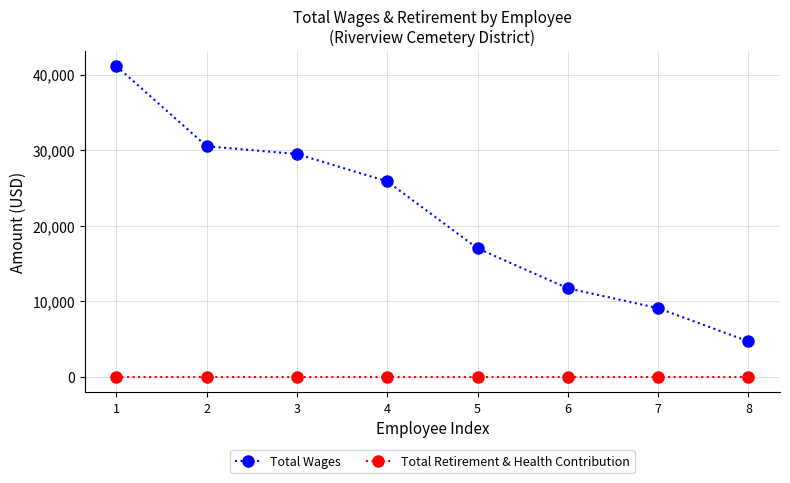

At 1, list the series in order from largest to smallest.

Total Wages, Total Retirement & Health Contribution